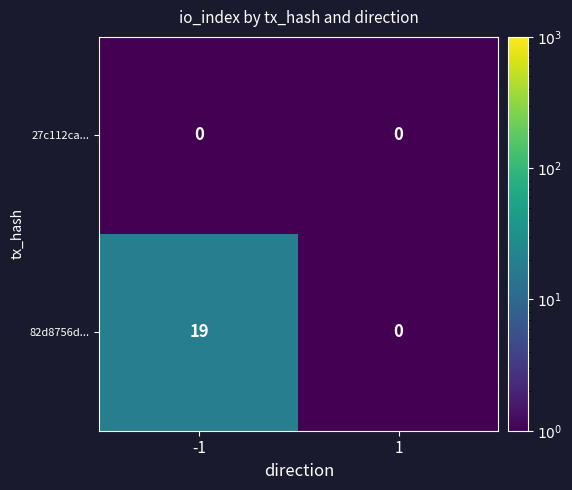

At which category is the sum across all series the highest?

-1